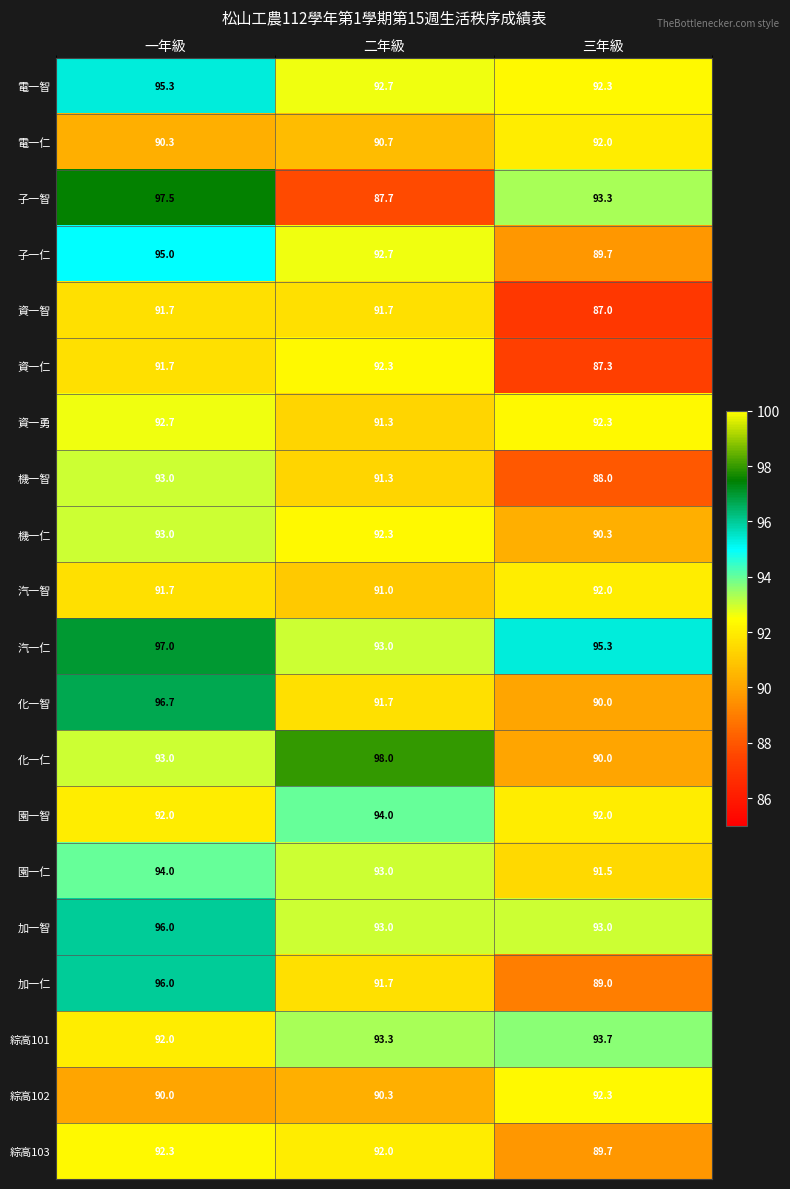

What is the smallest value displayed?

87.0